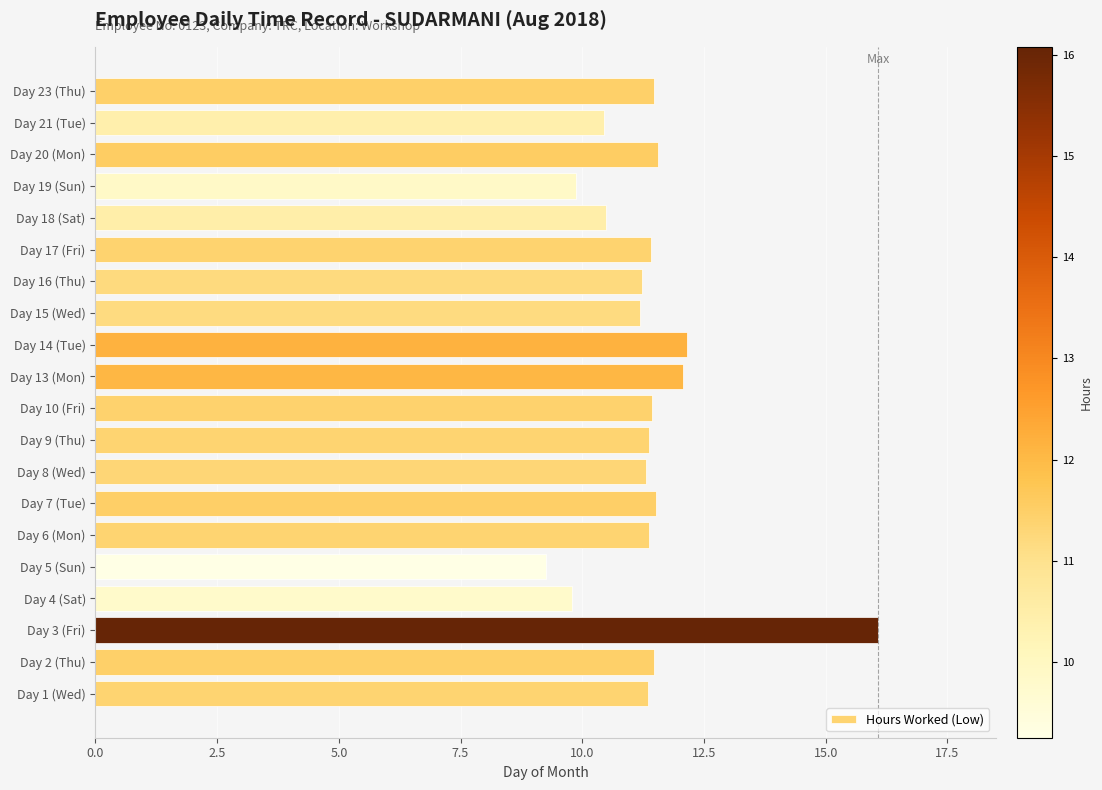

What is the greatest value displayed?

16.1